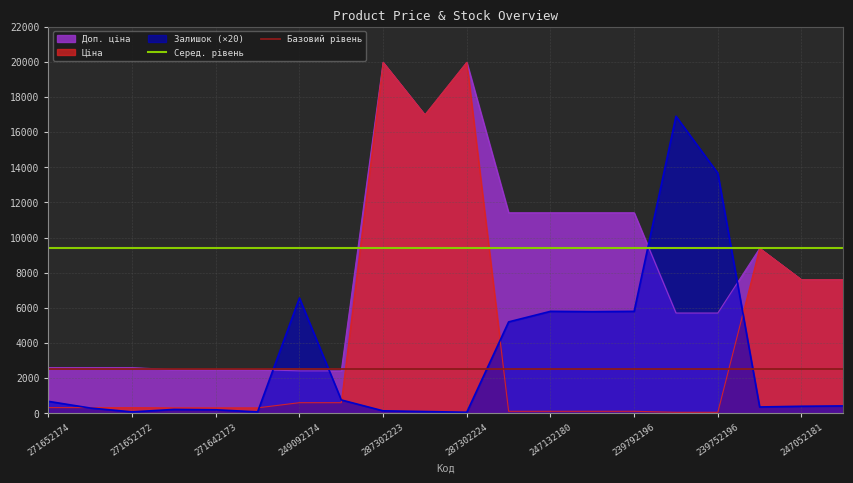

At which label is Базовий рівень closest to 2500?

271652174